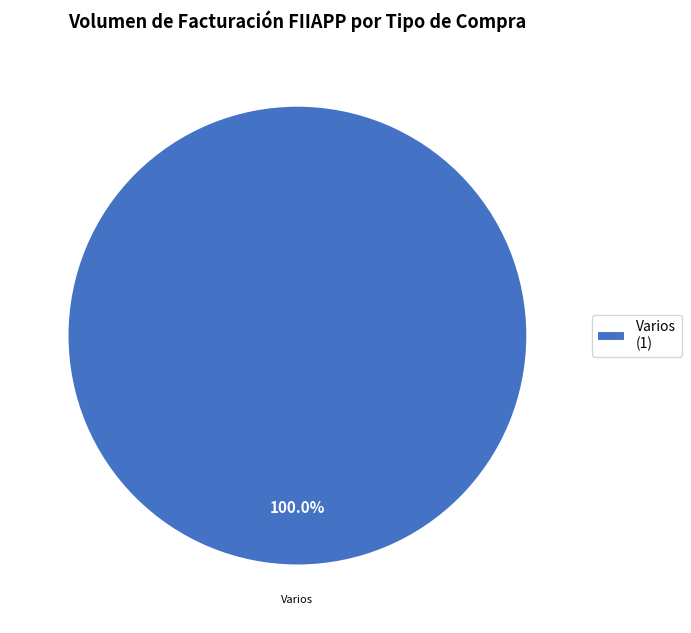

Rank the categories by value from lowest to highest.

Varios (1)